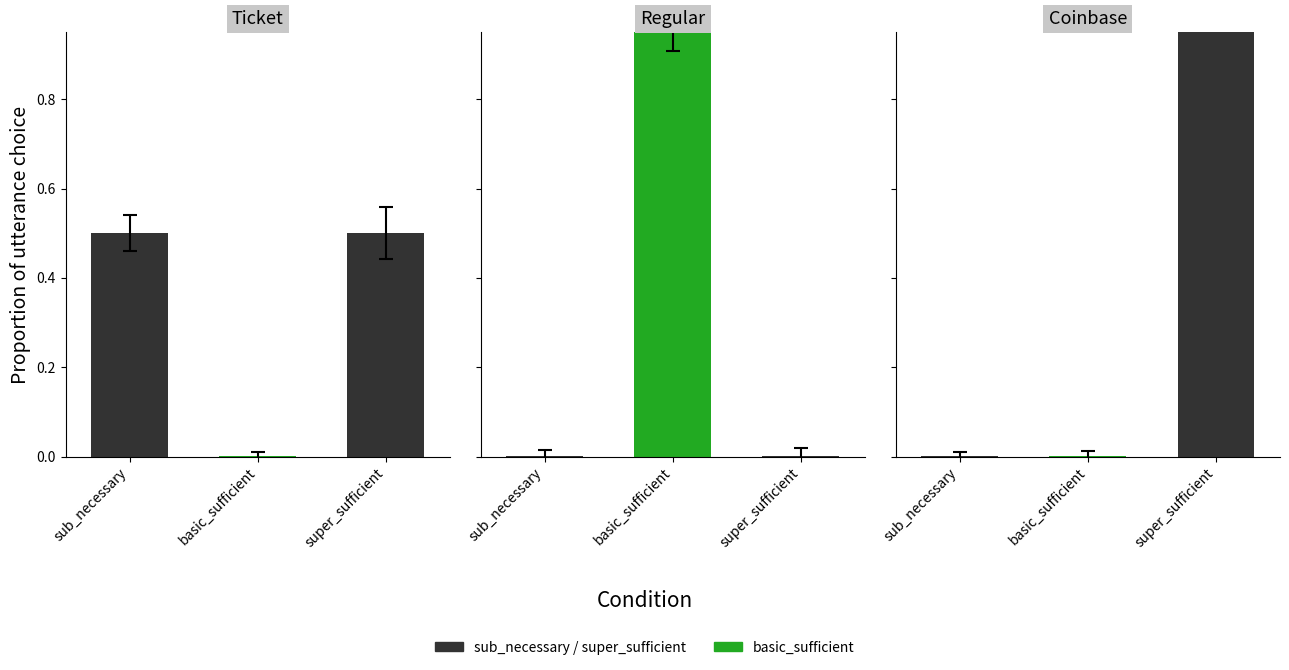

Reading left to right, transcribe all the data shown in this chart.

Ticket: 0.5	0.0	0.5
Regular: 0.0	1.0	0.0
Coinbase: 0.0	0.0	1.0